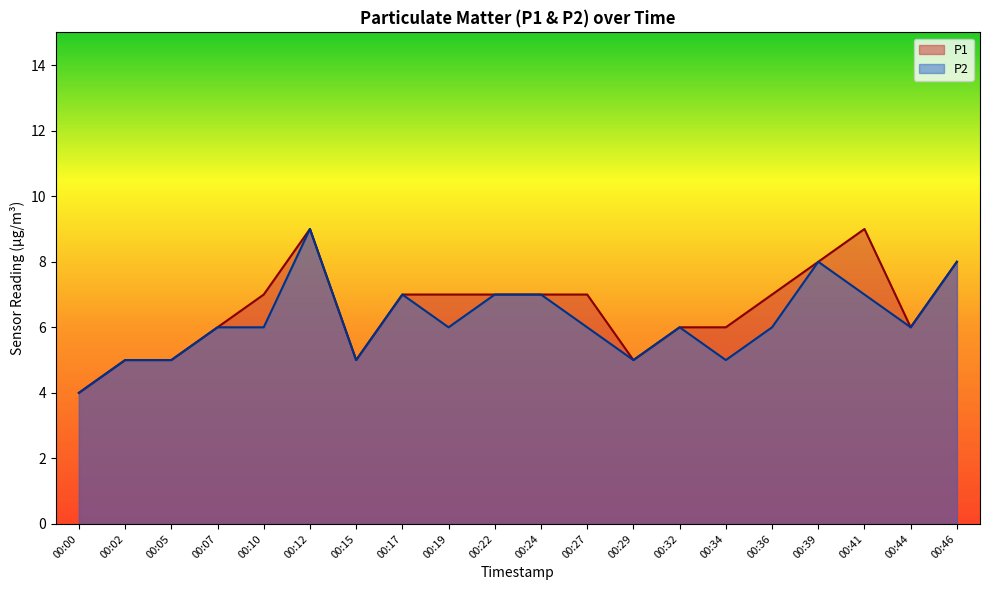

At which category does P1 reach its first local peak?

00:12